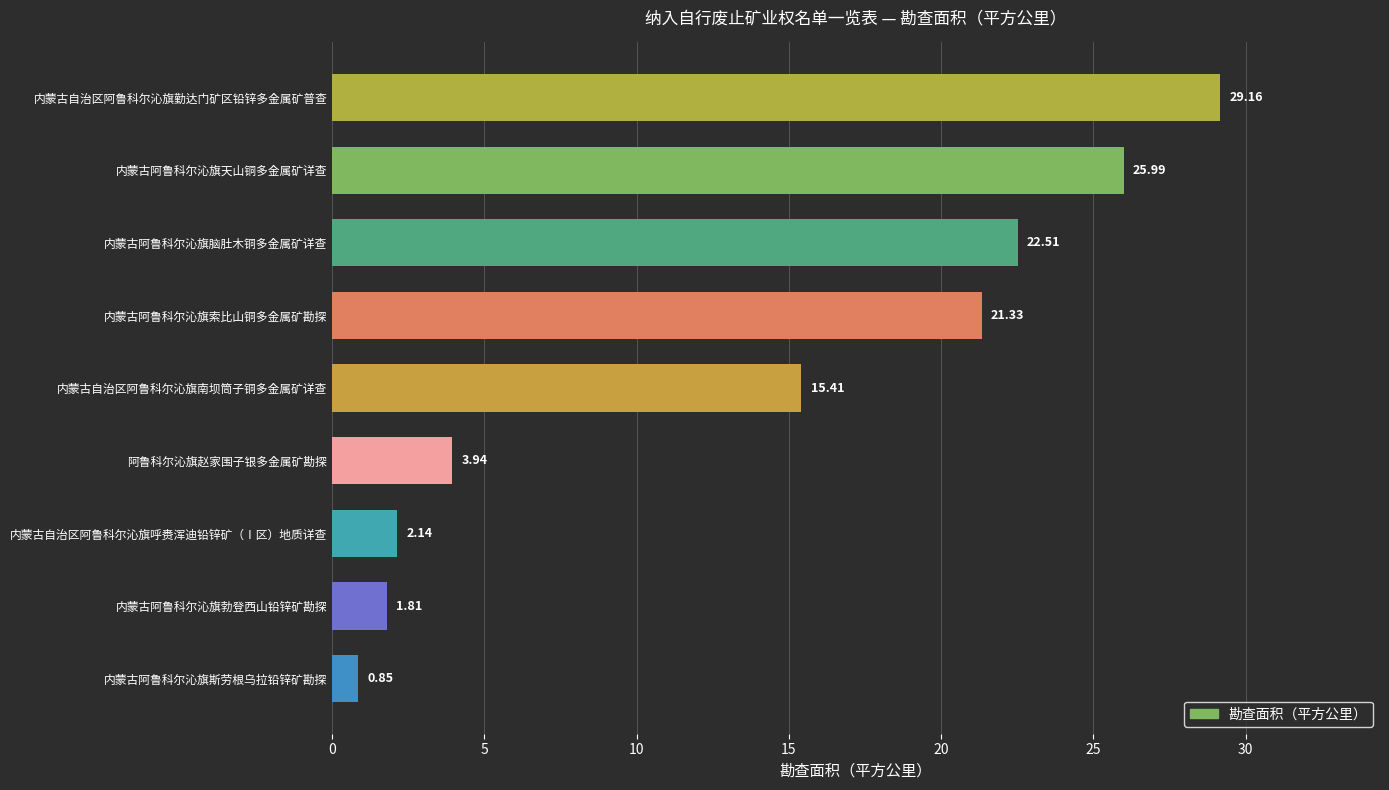

What is the sum of all values?

123.1